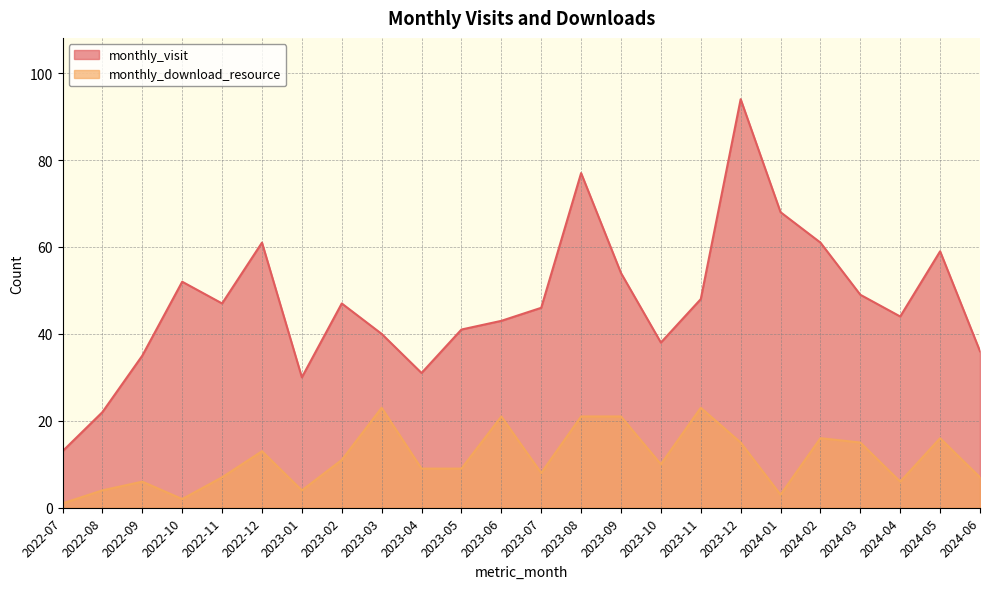

How many lines are shown in the chart?

2